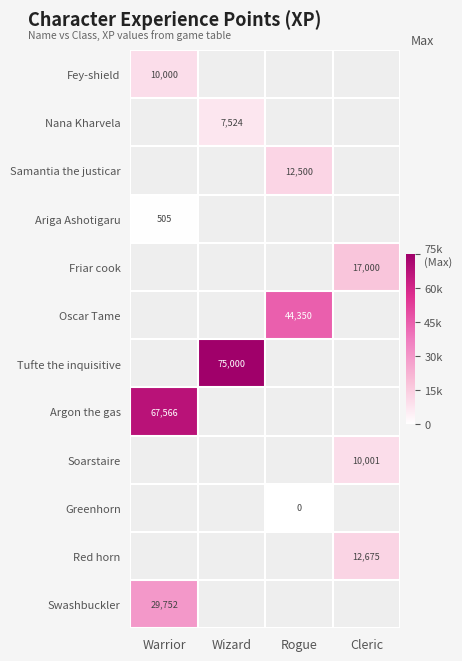

True or false: Tufte the inquisitive has a value of 75000 at Wizard.

True